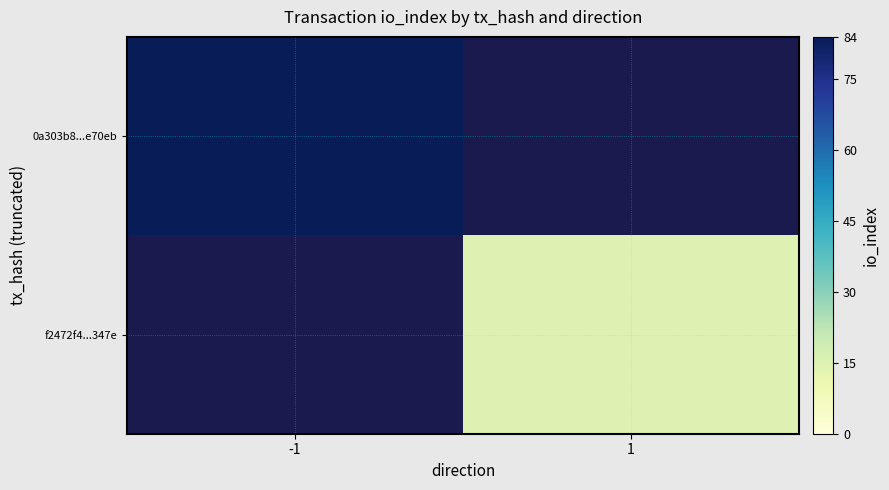

The value of 0a303b8...e70eb at -1 is 84.0. True or false?

True